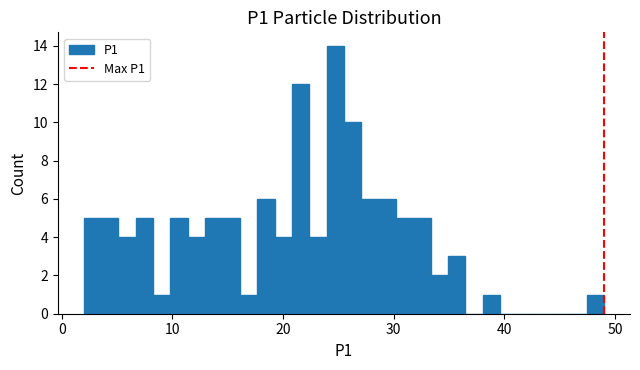

Around what value on the x-axis is the tallest bar? Give the approximate position of its centre, as read against the axis.

25